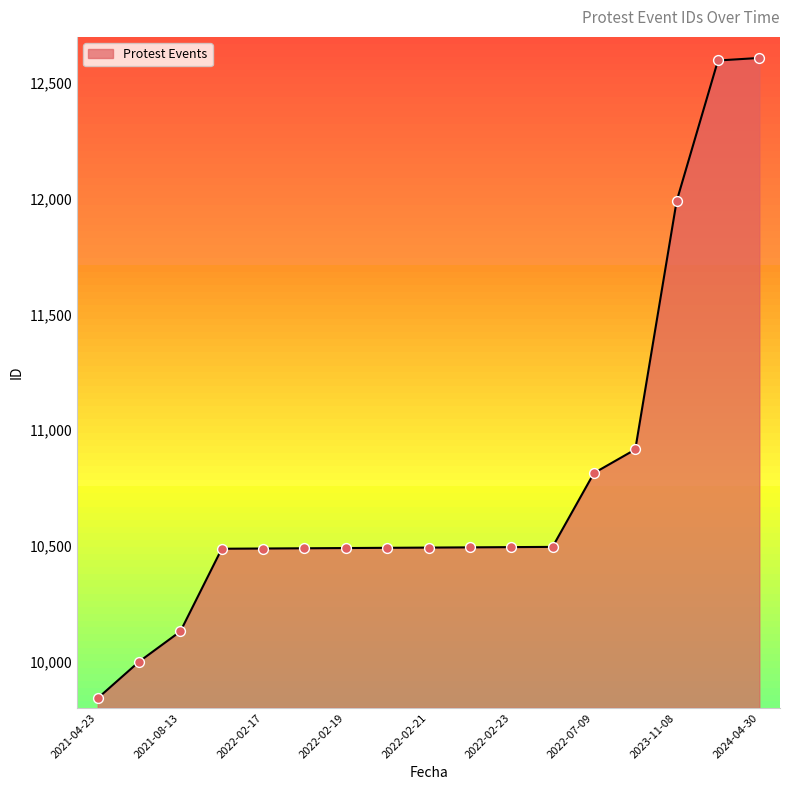

What is the greatest value displayed?

12609